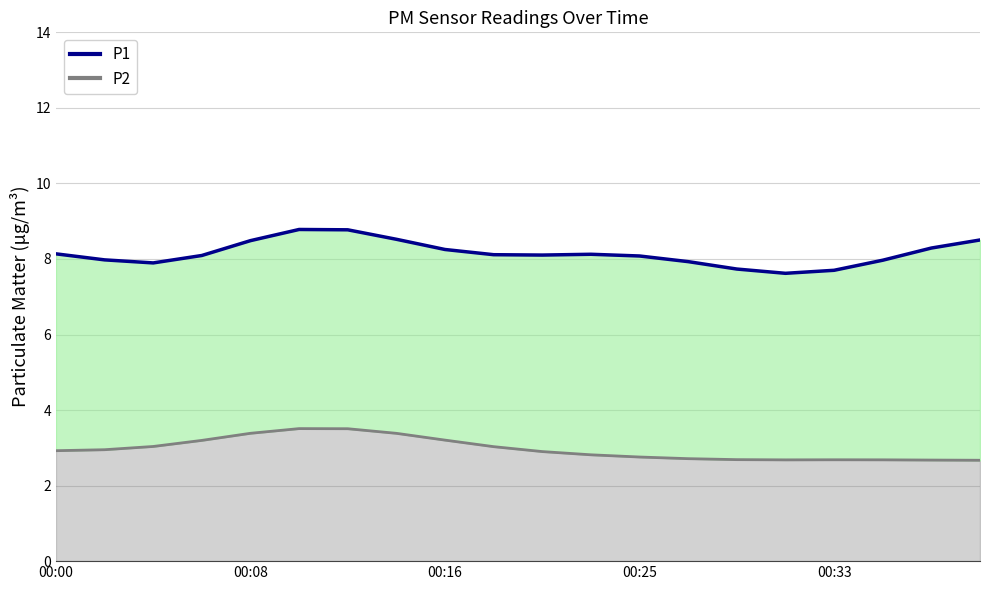

What position from the right is 19?

1